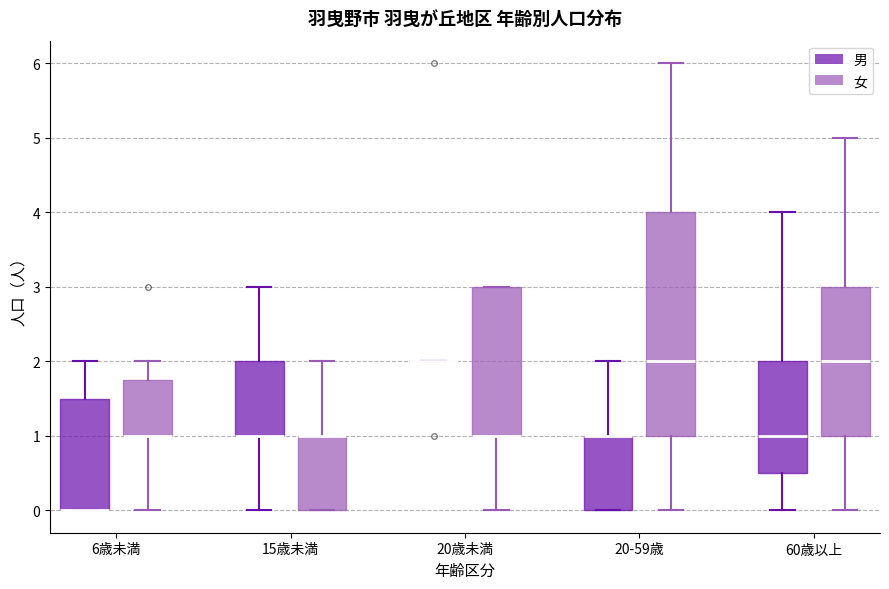

Reading left to right, transcribe this box plot: for each box, give where its median line is, the range the box spans, and where its two whiskers end, as read against the y-axis. The values are not printed on the chart, so give them approximately, as read against the axis.

6歳未満 (男): median 0.0 (drawn on the box's lower edge), box 0.0 to 1.5, whiskers 0.0 to 2.0
6歳未満 (女): median 1.0 (drawn on the box's lower edge), box 1.0 to 1.8, whiskers 0.0 to 2.0
15歳未満 (男): median 1.0 (drawn on the box's lower edge), box 1.0 to 2.0, whiskers 0.0 to 3.0
15歳未満 (女): median 1.0 (drawn on the box's upper edge), box 0.0 to 1.0, whiskers 0.0 to 2.0
20歳未満 (男): box collapsed to a line at 2.0, whiskers 2.0 to 2.0
20歳未満 (女): median 1.0 (drawn on the box's lower edge), box 1.0 to 3.0, whiskers 0.0 to 3.0
20-59歳 (男): median 1.0 (drawn on the box's upper edge), box 0.0 to 1.0, whiskers 0.0 to 2.0
20-59歳 (女): median 2.0, box 1.0 to 4.0, whiskers 0.0 to 6.0
60歳以上 (男): median 1.0, box 0.5 to 2.0, whiskers 0.0 to 4.0
60歳以上 (女): median 2.0, box 1.0 to 3.0, whiskers 0.0 to 5.0